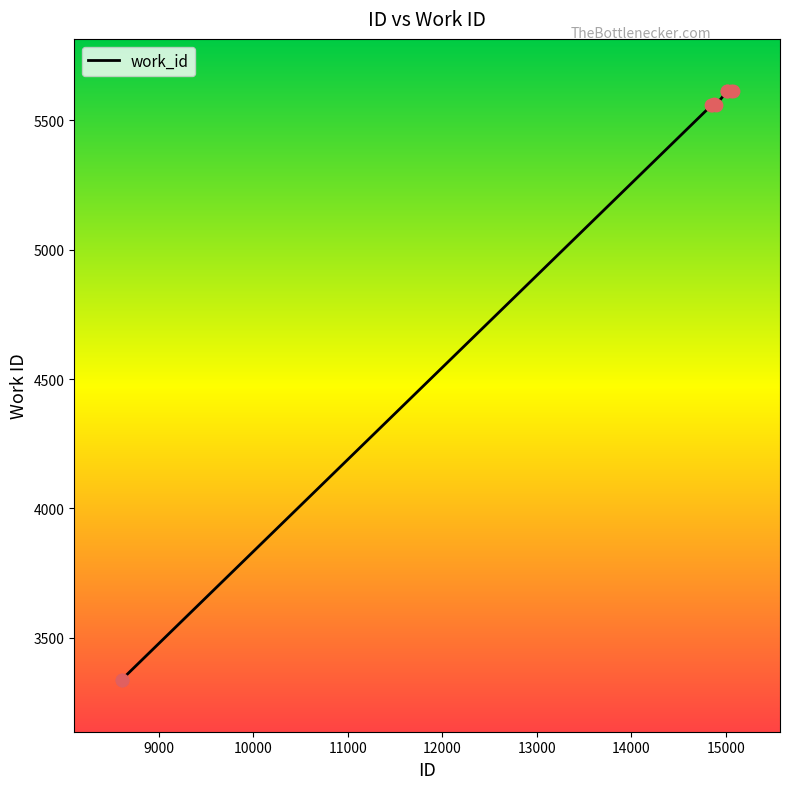

What is the smallest value displayed?

3337